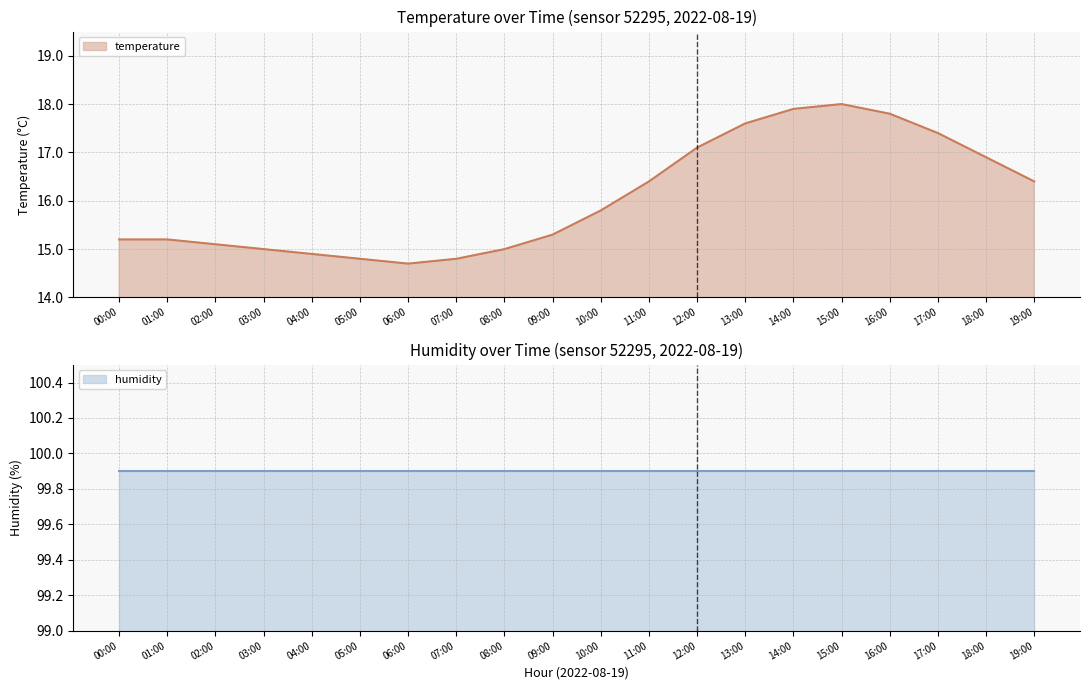

What is the maximum value shown in the chart?

18.0